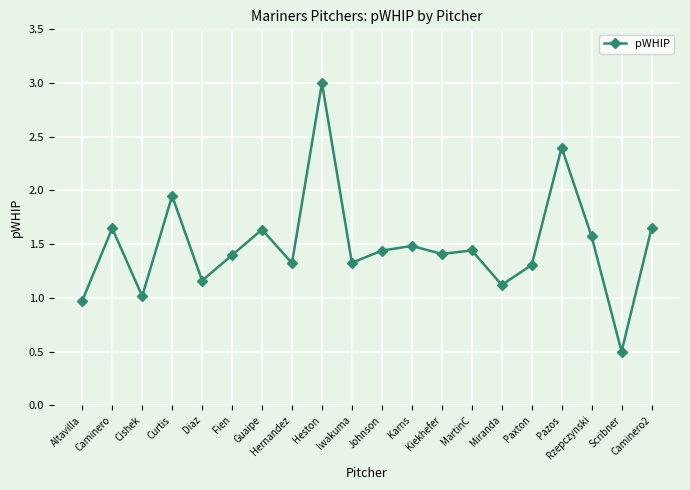

Read the value at Pazos.

2.4